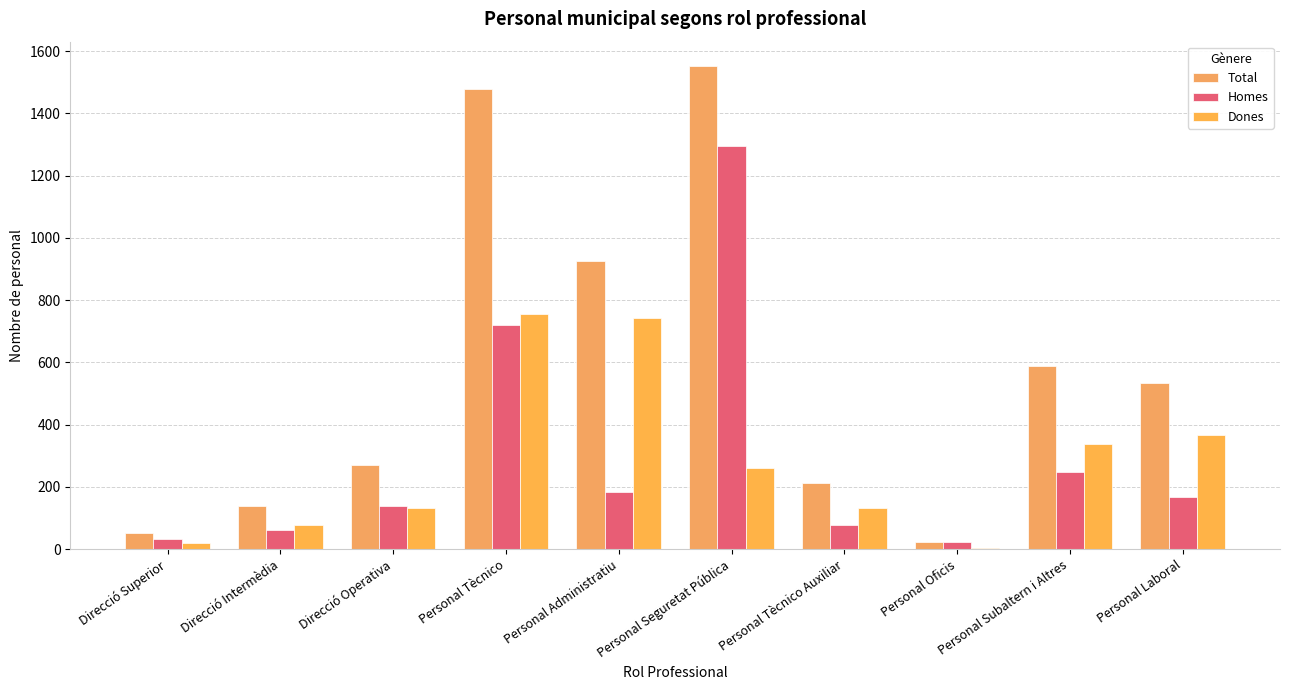

List the series in order of their peak value, lowest first.

Dones, Homes, Total